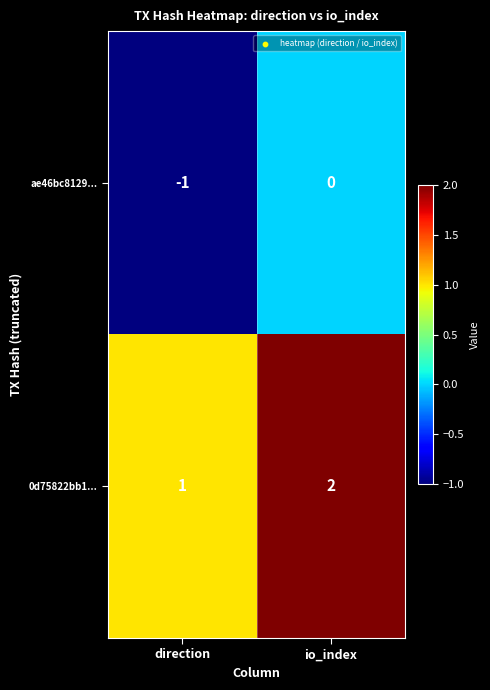

At which label is ae46bc8129... closest to 0?

io_index